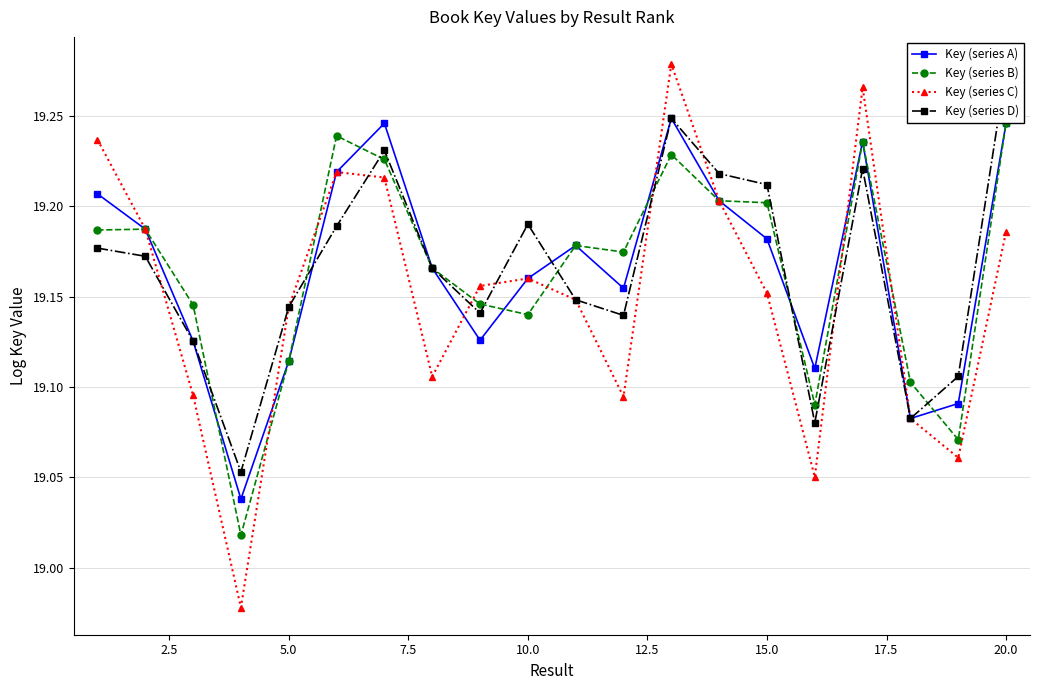

In Key (series C), how many points are lower than both neighbors (excluding endpoints)?

5